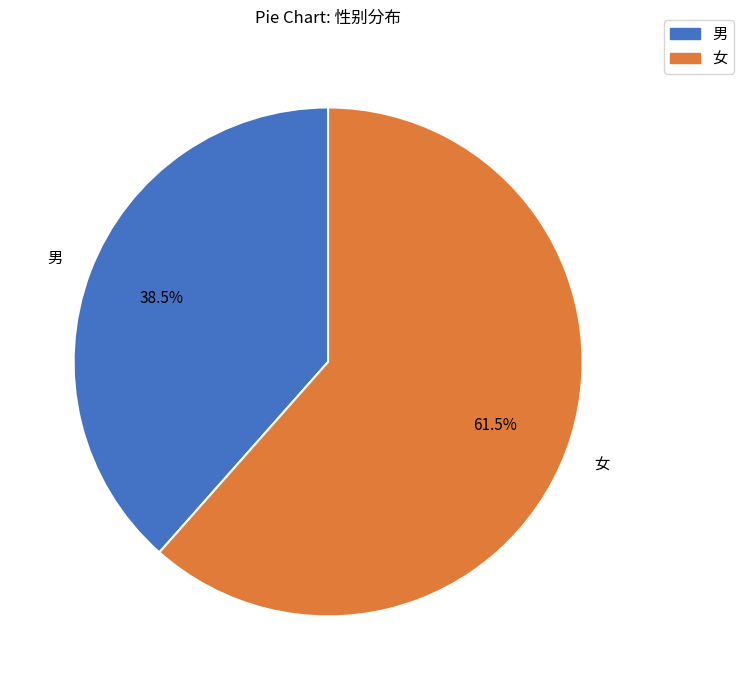

To the nearest percent, what is the difference between the 男 and 女 slice percentages?

23%